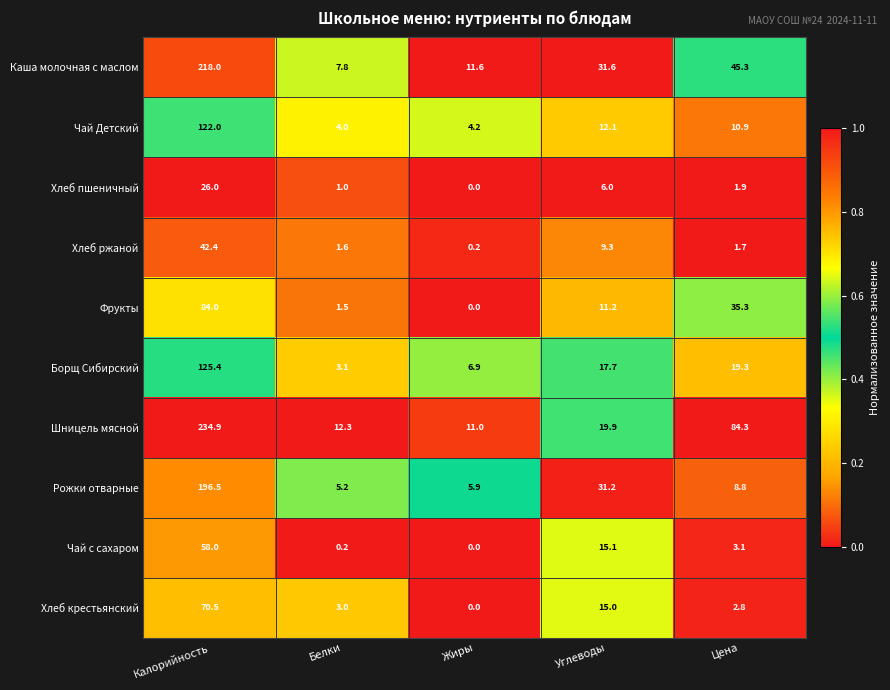

Rank the series at Калорийность from lowest to highest value.

Хлеб пшеничный, Хлеб ржаной, Чай с сахаром, Хлеб крестьянский, Фрукты, Чай Детский, Борщ Сибирский, Рожки отварные, Каша молочная с маслом, Шницель мясной